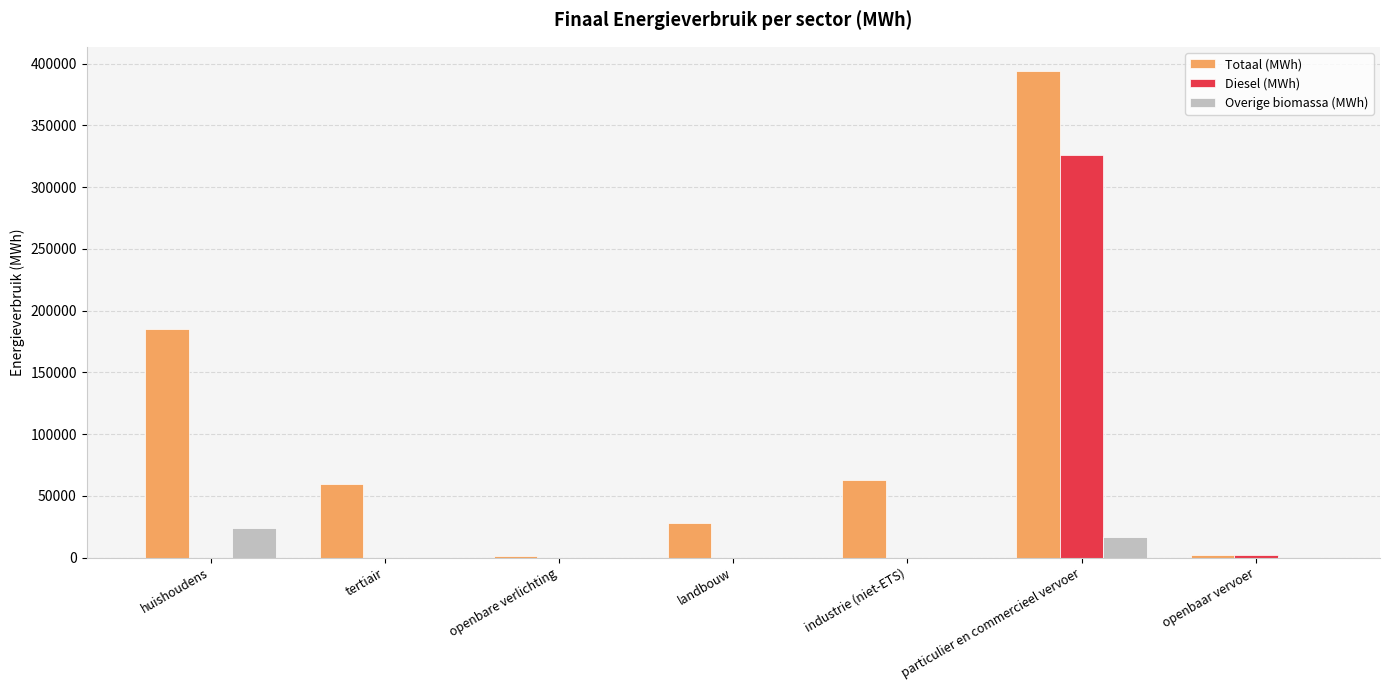

The value of Diesel (MWh) at huishoudens is 0.0. True or false?

True